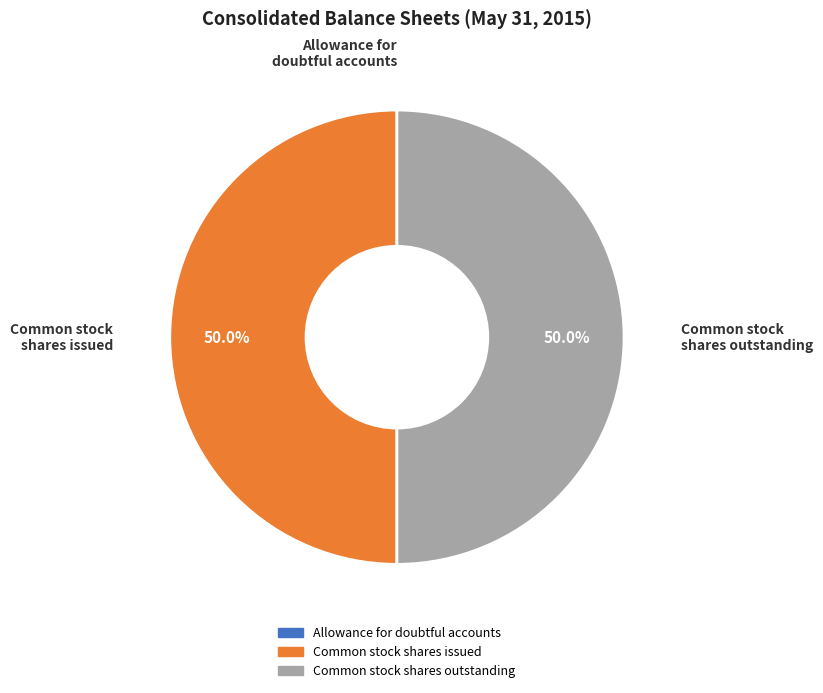

What is the total percentage of Common stock shares outstanding and Common stock shares issued?

100.0%